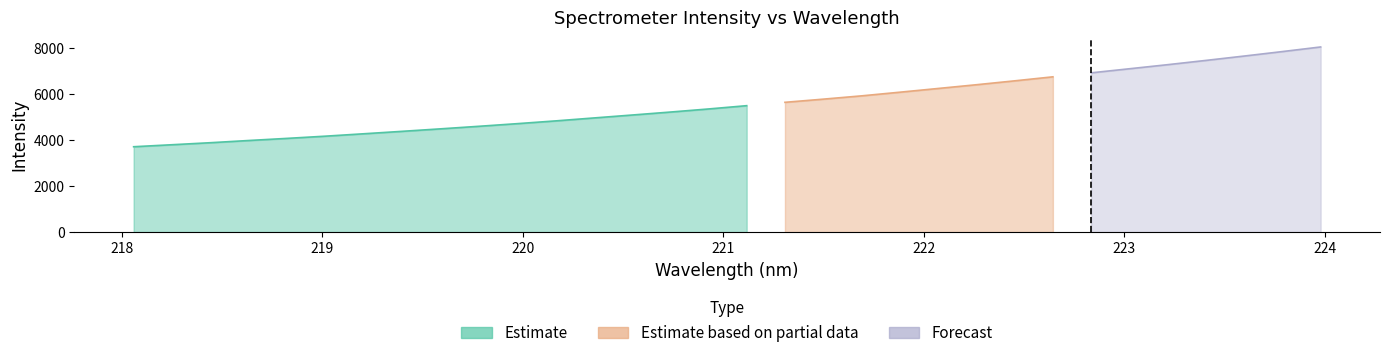

What is the maximum value shown in the chart?

8048.5